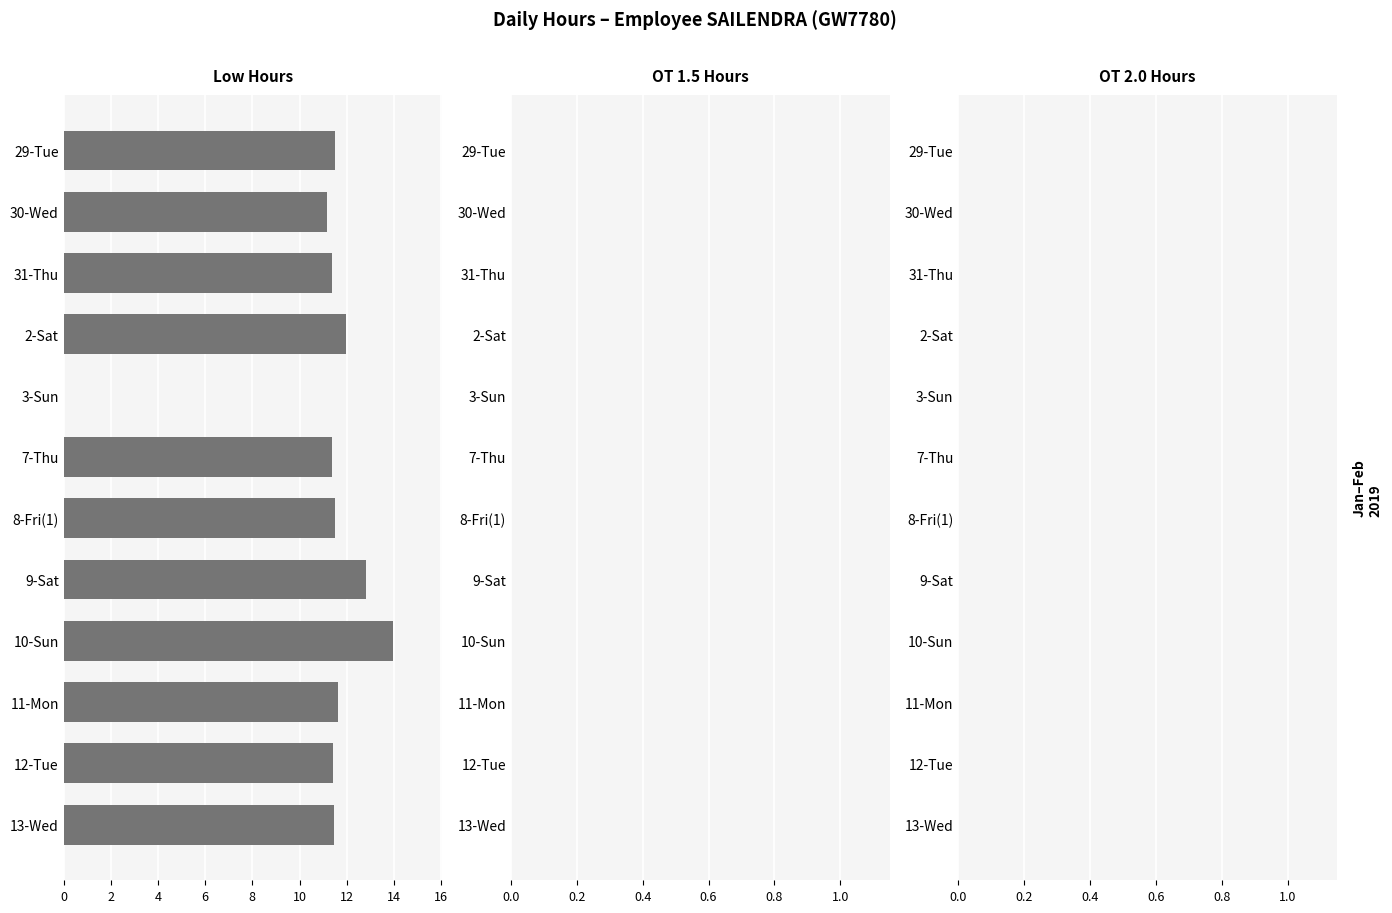

What is the sum of the values at 30-Wed and 8-Fri(1)?

22.7